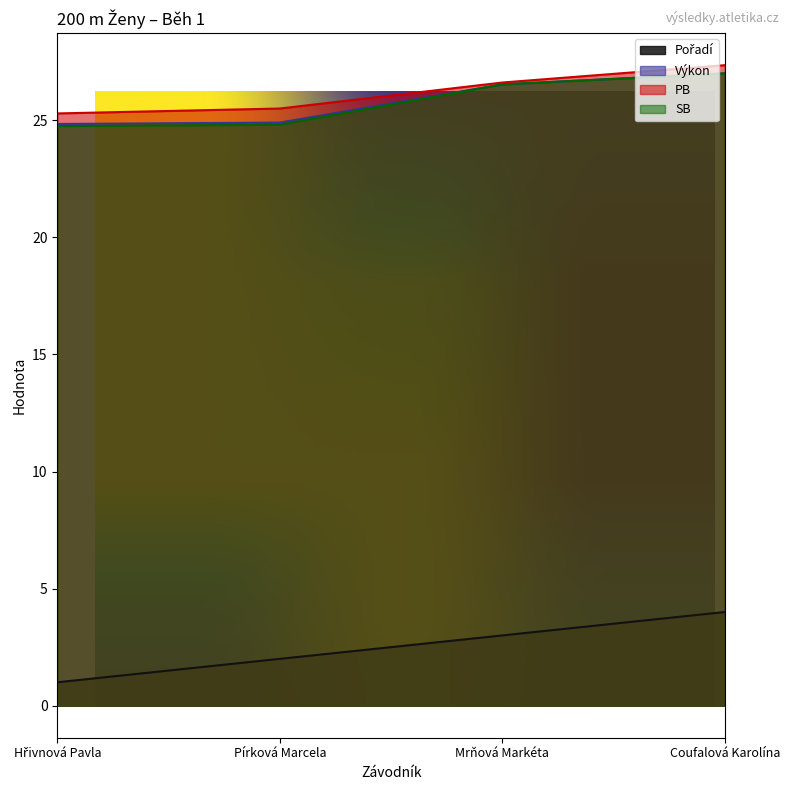

List the series in order of their peak value, highest first.

PB, Výkon, SB, Pořadí